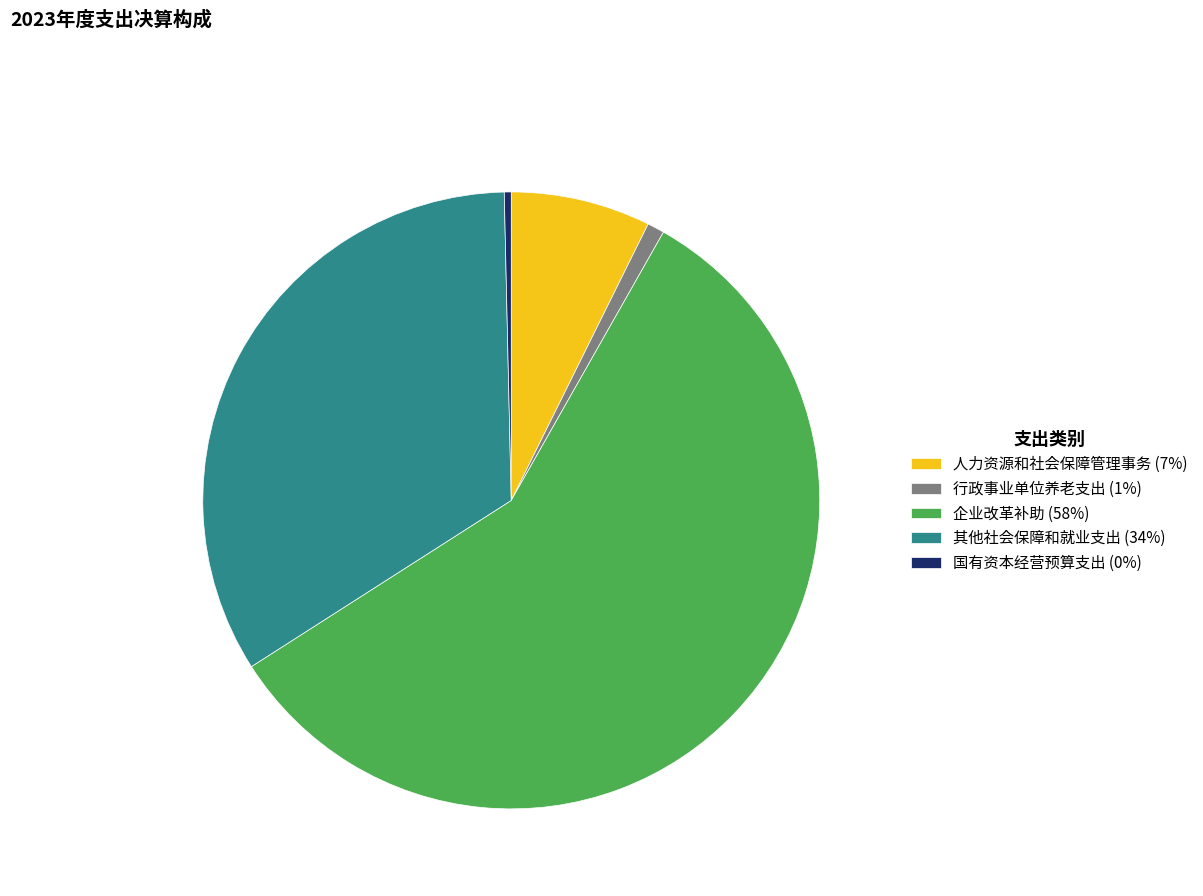

What is the largest slice in the pie chart?

企业改革补助